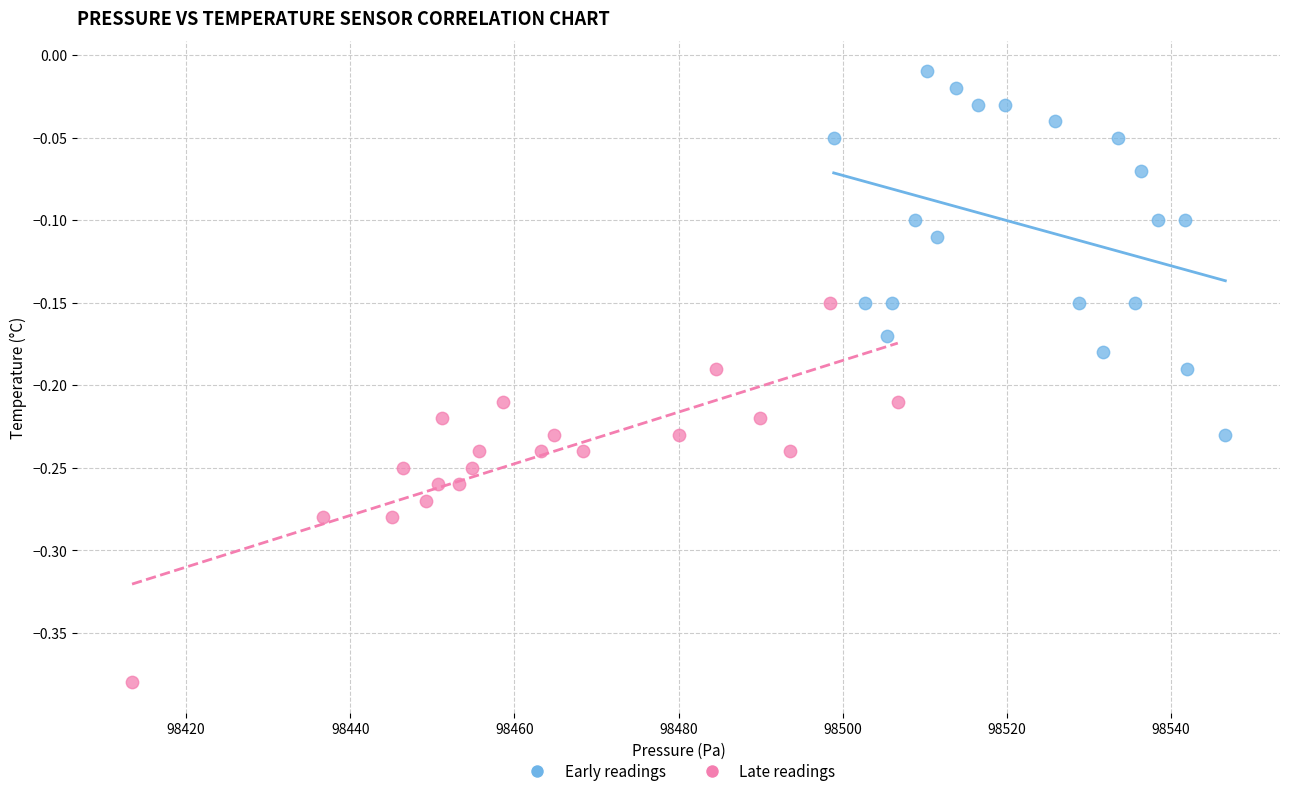

Which series contains the lowest Y value?

Late readings